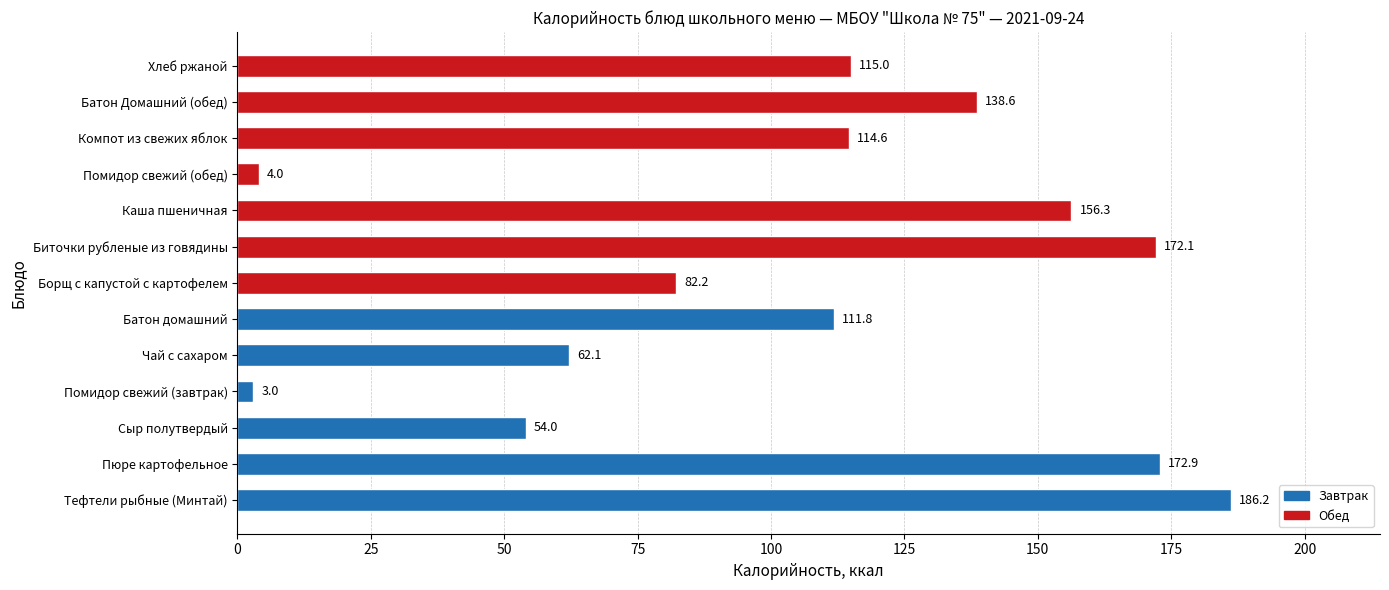

What is the sum of all values?

1372.8